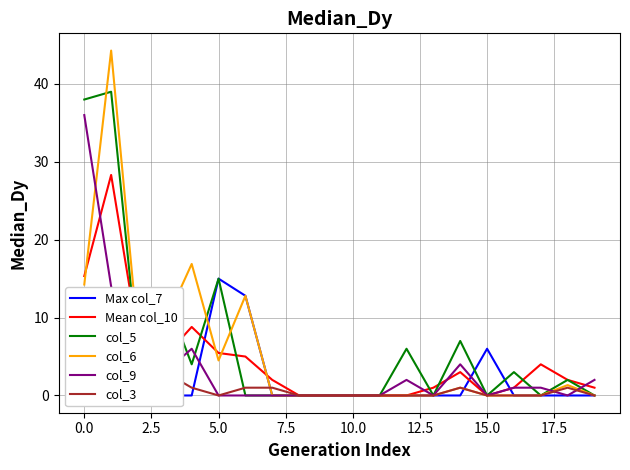

Reading left to right, list all the values displayed in this chart.

Max col_7: 3.0	0.0	0.0	0.0	0.0	15.0	12.8	0.0	0.0	0.0	0.0	0.0	0.0	0.0	0.0	6.0	0.0	0.0	0.0	0.0
Mean col_10: 15.3	28.3	7.3	5.0	8.8	5.5	5.0	2.0	0.0	0.0	0.0	0.0	0.0	1.0	3.0	0.0	1.0	4.0	2.0	1.0
col_5: 38.0	39.0	5.0	13.0	4.0	15.0	0.0	0.0	0.0	0.0	0.0	0.0	6.0	0.0	7.0	0.0	3.0	0.0	2.0	0.0
col_6: 14.2	44.3	7.5	9.3	16.9	4.5	12.8	0.0	0.0	0.0	0.0	0.0	0.0	0.0	1.0	0.0	0.0	0.0	1.3	0.0
col_9: 36.0	14.0	1.0	3.0	6.0	0.0	0.0	0.0	0.0	0.0	0.0	0.0	2.0	0.0	4.0	0.0	1.0	1.0	0.0	2.0
col_3: 2.0	3.0	0.0	3.0	1.0	0.0	1.0	1.0	0.0	0.0	0.0	0.0	0.0	0.0	1.0	0.0	0.0	0.0	1.0	0.0